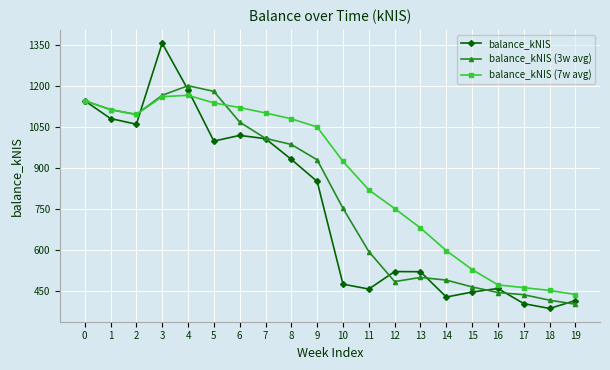

What is the value of the balance_kNIS (7w avg) point at the 20th from the left?

435.7